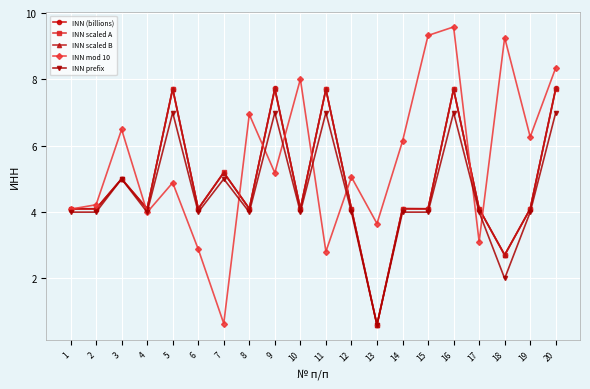

At which category does the chart reach its peak across all series?

16